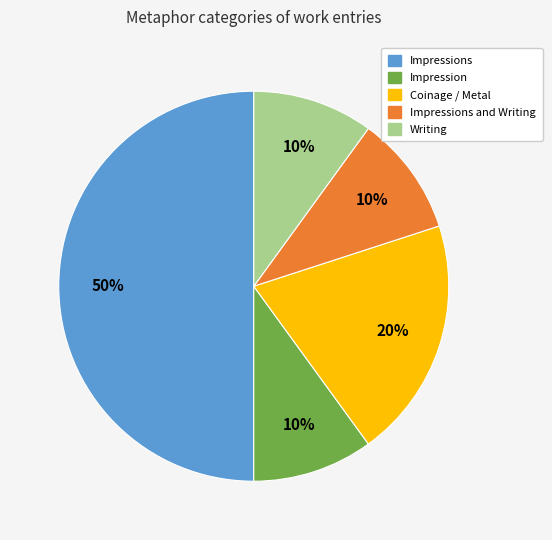

To the nearest percent, what is the average slice percentage?

20%